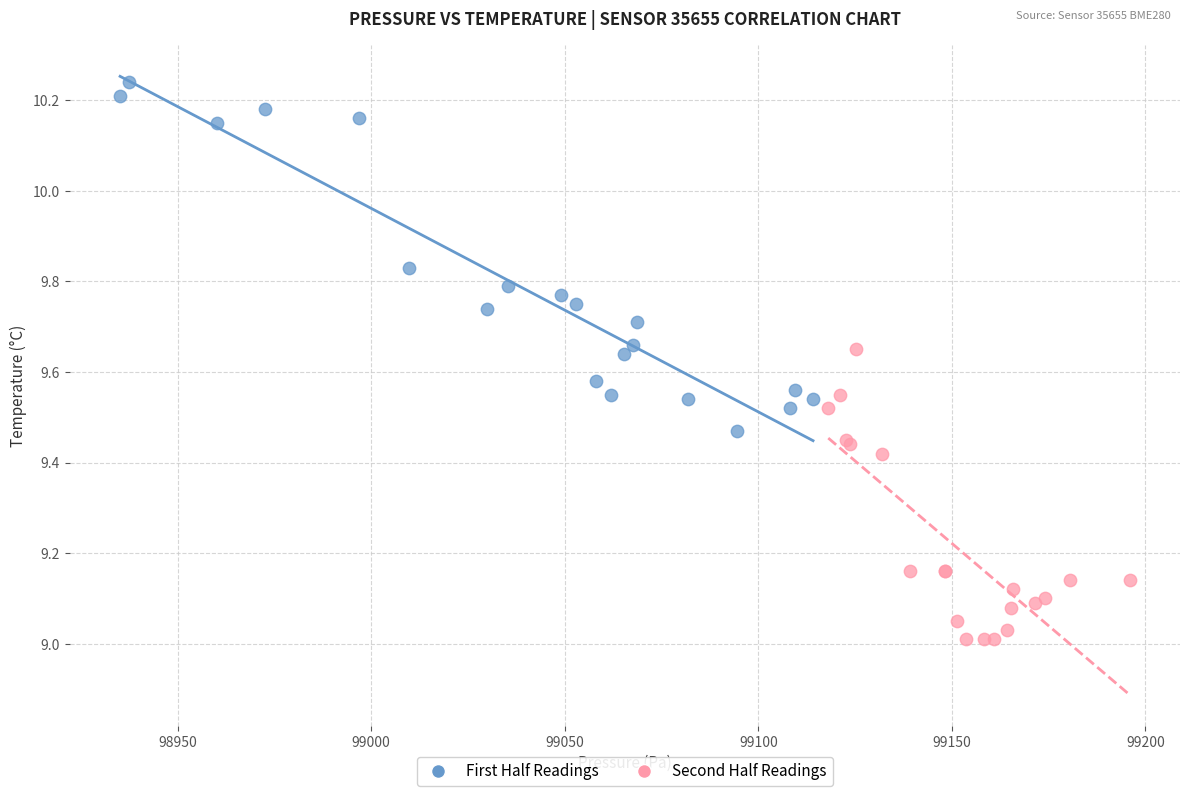

Which series has the widest spread of Y values?

First Half Readings